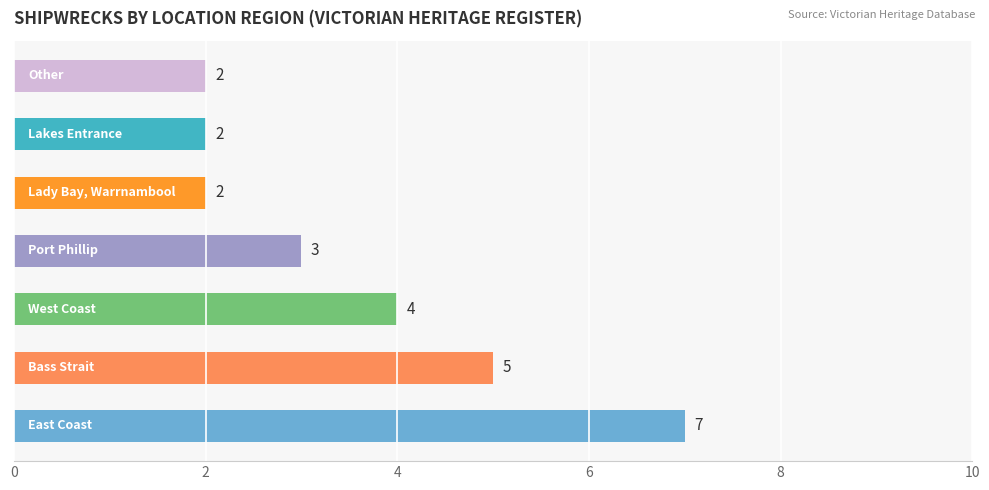

How many bars are there in total?

7